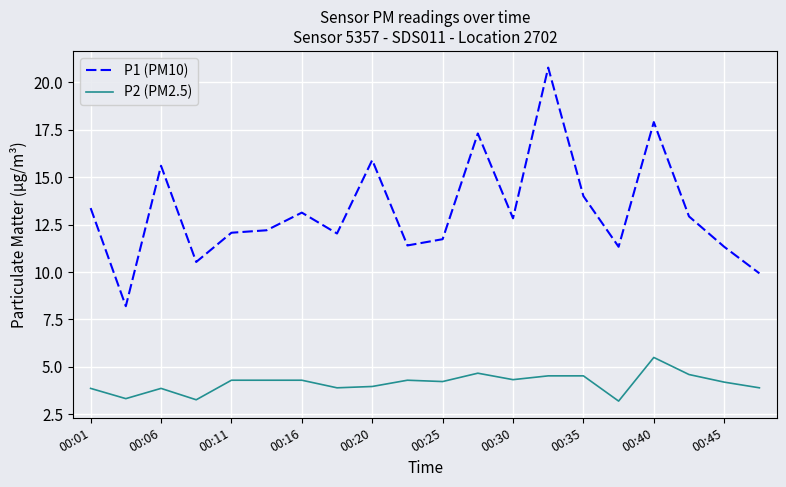

List the series in order of their peak value, lowest first.

P2 (PM2.5), P1 (PM10)